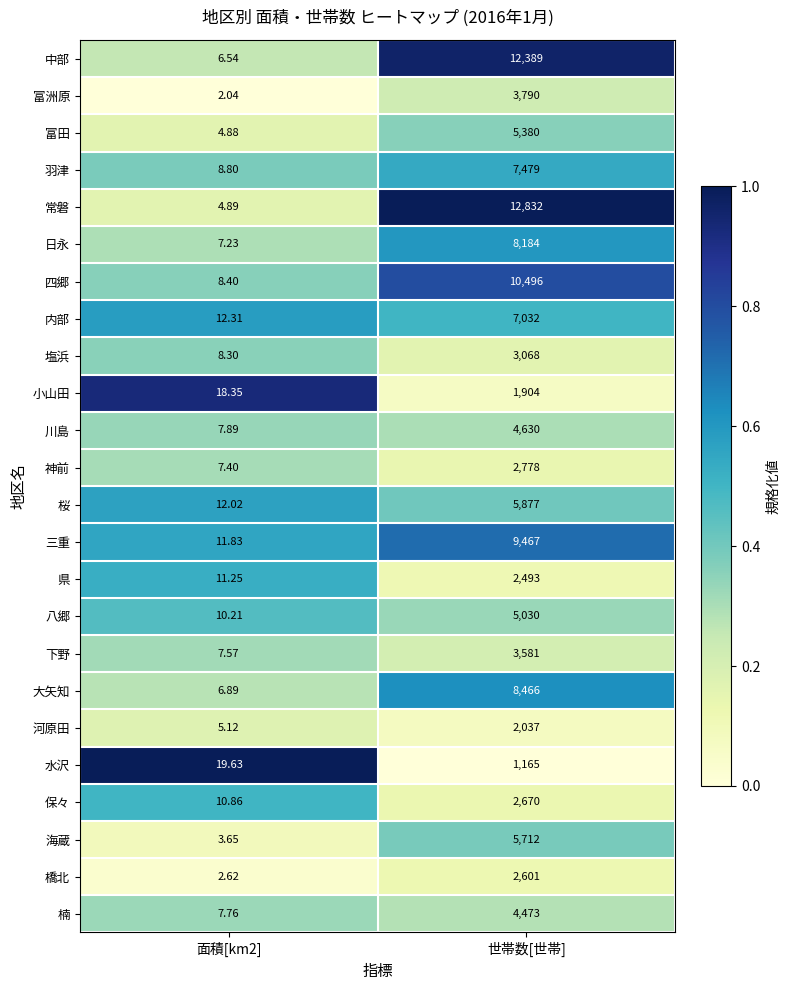

Which category has the highest value in the 内部 series?

世帯数[世帯]